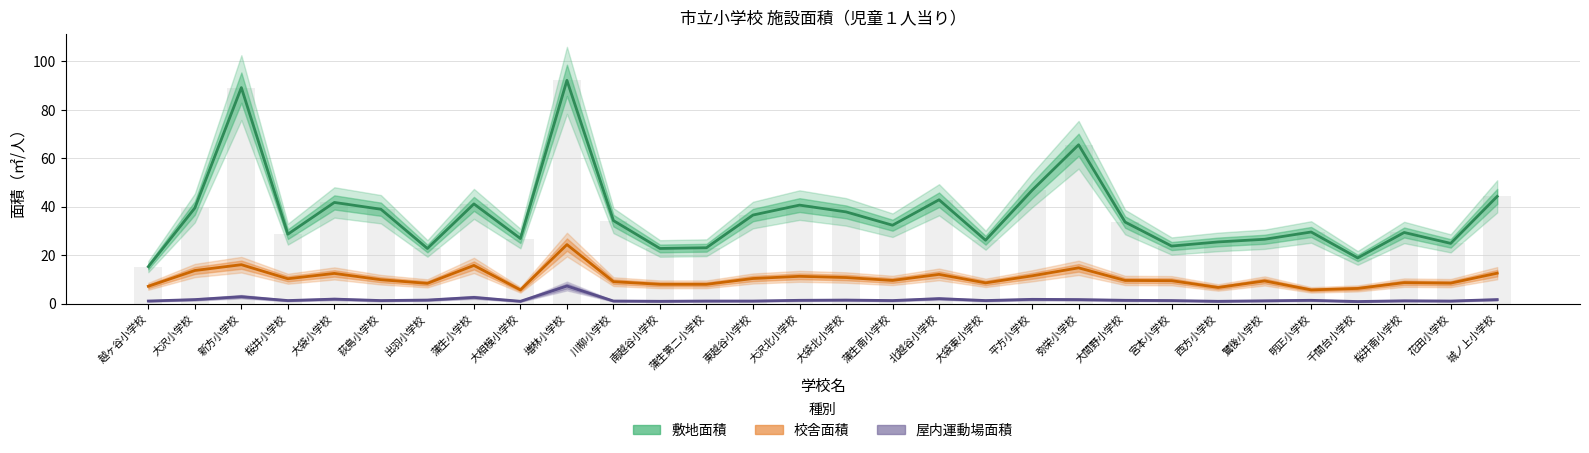

Reading right to left, transcribe all the data shown in this chart.

敷地面積: 城ノ上小学校=44.3	花田小学校=24.9	桜井南小学校=29.4	千間台小学校=18.9	明正小学校=29.6	鷺後小学校=26.6	西方小学校=25.5	宮本小学校=23.8	大間野小学校=33.7	弥栄小学校=65.6	平方小学校=46.8	大袋東小学校=26.2	北越谷小学校=42.9	蒲生南小学校=32.4	大袋北小学校=37.9	大沢北小学校=40.7	東越谷小学校=36.6	蒲生第二小学校=23.1	南越谷小学校=22.8	川柳小学校=34.3	増林小学校=92.2	大相模小学校=26.9	蒲生小学校=41.2	出羽小学校=22.8	荻島小学校=39.0	大袋小学校=41.8	桜井小学校=28.7	新方小学校=89.2	大沢小学校=39.5	越ヶ谷小学校=15.3
校舎面積: 城ノ上小学校=12.6	花田小学校=8.5	桜井南小学校=8.7	千間台小学校=6.3	明正小学校=5.7	鷺後小学校=9.4	西方小学校=6.7	宮本小学校=9.5	大間野小学校=9.6	弥栄小学校=14.8	平方小学校=11.5	大袋東小学校=8.6	北越谷小学校=12.1	蒲生南小学校=9.6	大袋北小学校=10.8	大沢北小学校=11.3	東越谷小学校=10.4	蒲生第二小学校=8.0	南越谷小学校=8.0	川柳小学校=9.1	増林小学校=24.4	大相模小学校=5.7	蒲生小学校=15.8	出羽小学校=8.4	荻島小学校=9.9	大袋小学校=12.5	桜井小学校=10.3	新方小学校=16.1	大沢小学校=13.7	越ヶ谷小学校=7.2
屋内運動場面積: 城ノ上小学校=1.7	花田小学校=1.1	桜井南小学校=1.2	千間台小学校=0.9	明正小学校=1.4	鷺後小学校=1.2	西方小学校=1.0	宮本小学校=1.3	大間野小学校=1.4	弥栄小学校=1.7	平方小学校=1.8	大袋東小学校=1.3	北越谷小学校=2.1	蒲生南小学校=1.3	大袋北小学校=1.5	大沢北小学校=1.4	東越谷小学校=1.1	蒲生第二小学校=1.1	南越谷小学校=1.0	川柳小学校=1.1	増林小学校=7.3	大相模小学校=1.0	蒲生小学校=2.6	出羽小学校=1.5	荻島小学校=1.3	大袋小学校=1.9	桜井小学校=1.3	新方小学校=2.9	大沢小学校=1.7	越ヶ谷小学校=1.1